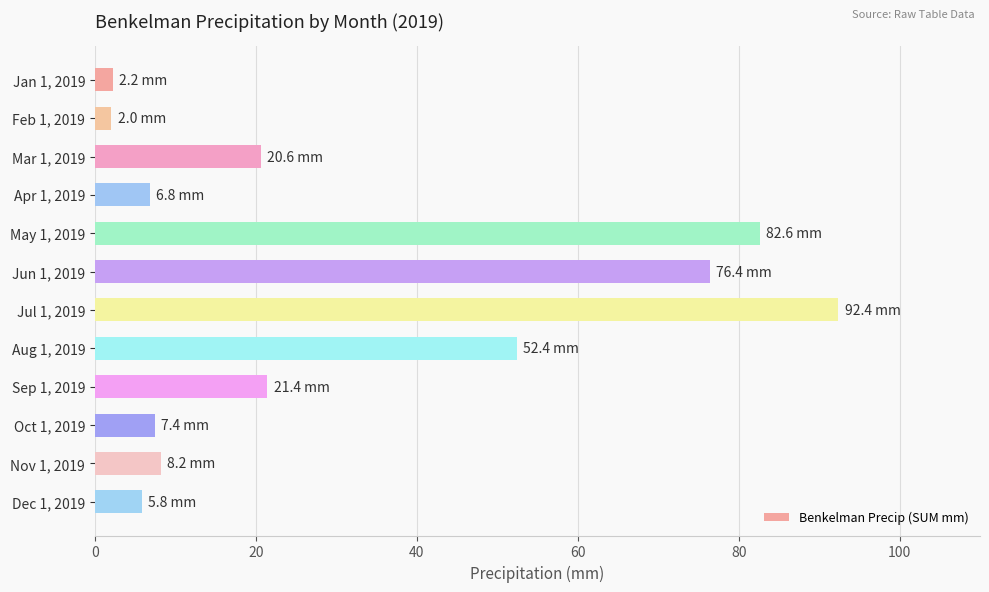

Rank the categories by value from highest to lowest.

Jul 1, 2019, May 1, 2019, Jun 1, 2019, Aug 1, 2019, Sep 1, 2019, Mar 1, 2019, Nov 1, 2019, Oct 1, 2019, Apr 1, 2019, Dec 1, 2019, Jan 1, 2019, Feb 1, 2019